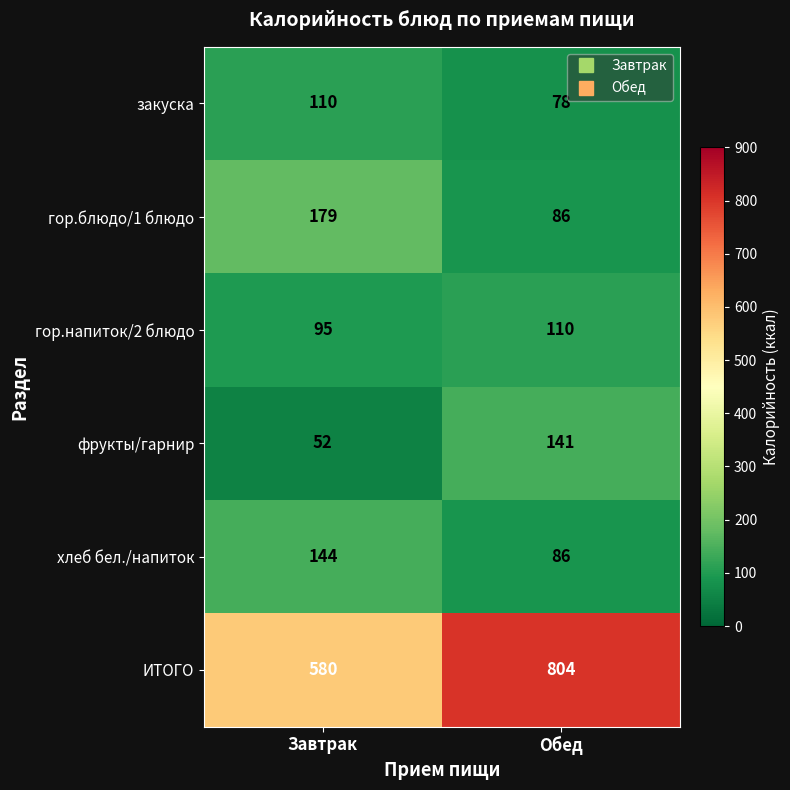

Rank the categories by фрукты/гарнир value from lowest to highest.

Завтрак, Обед